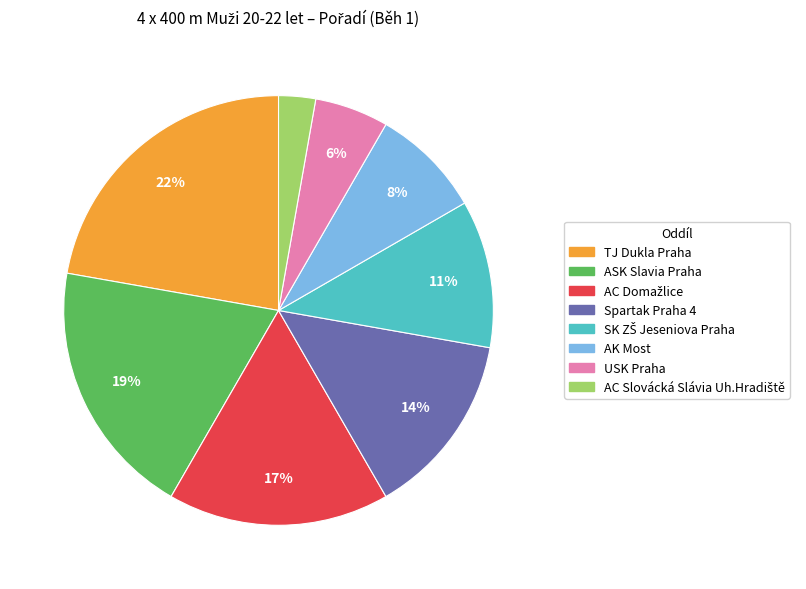

True or false: ASK Slavia Praha accounts for 19% of the total.

True